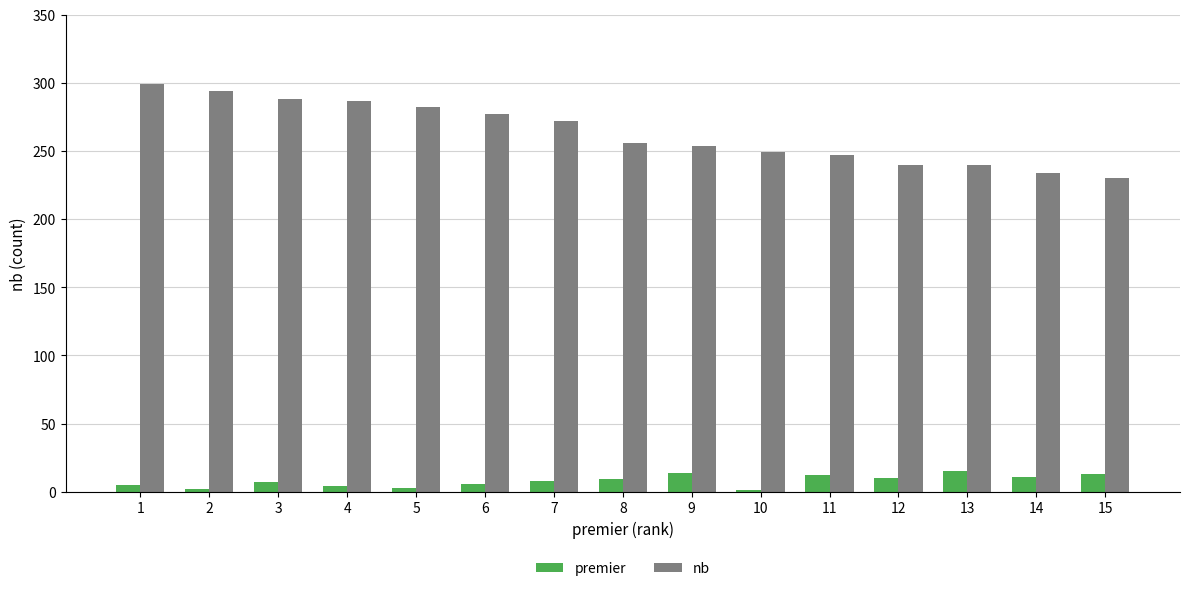

Does the chart contain stacked bars?

No